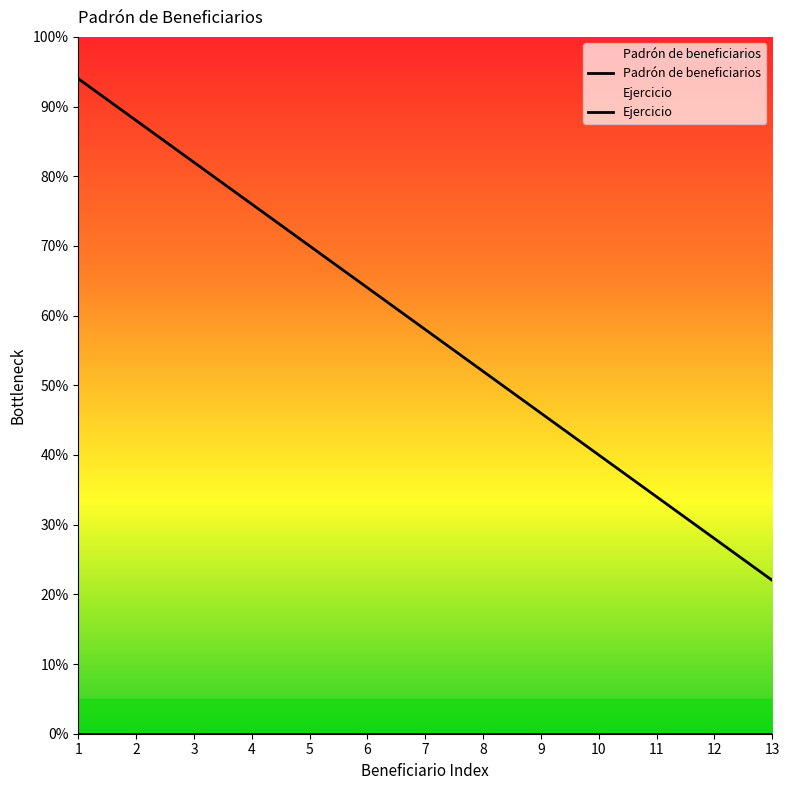

True or false: the data shows 56 at 2.

False